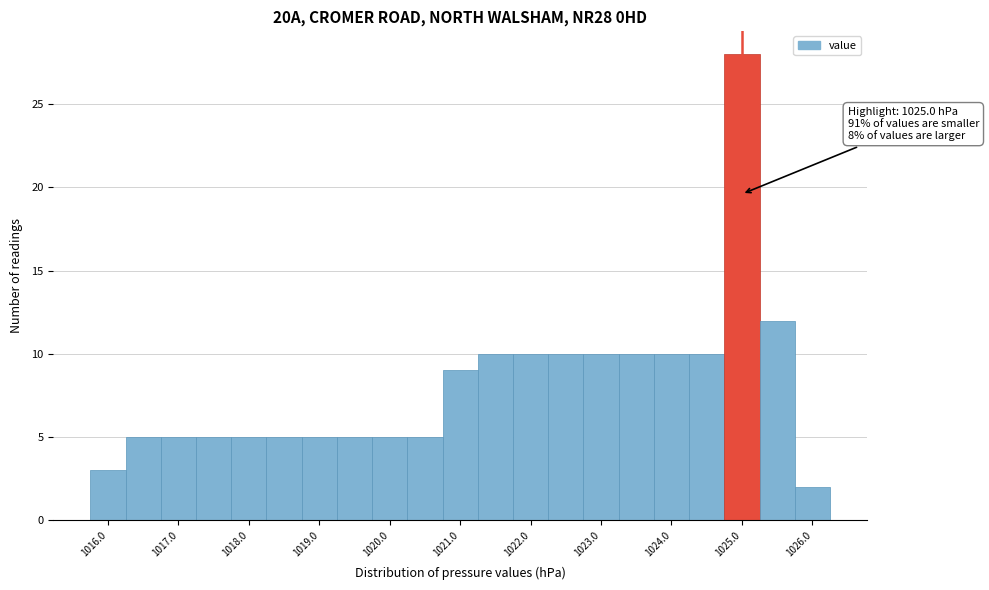

Over which range of the x-axis is the bar tallest?

1024.75 to 1025.25